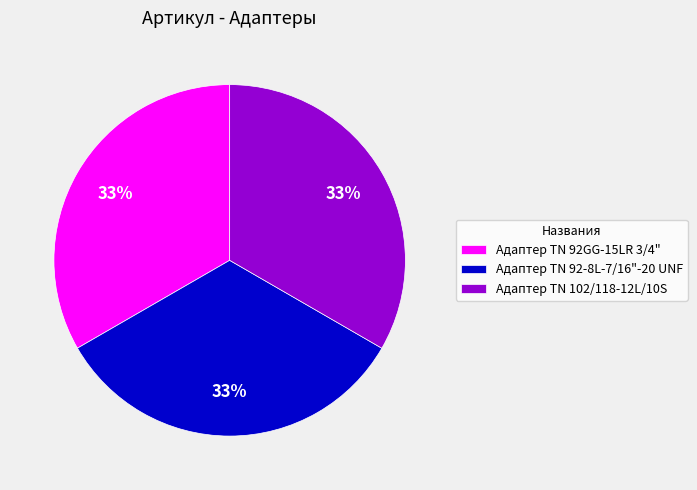

To the nearest percent, what is the average slice percentage?

33%